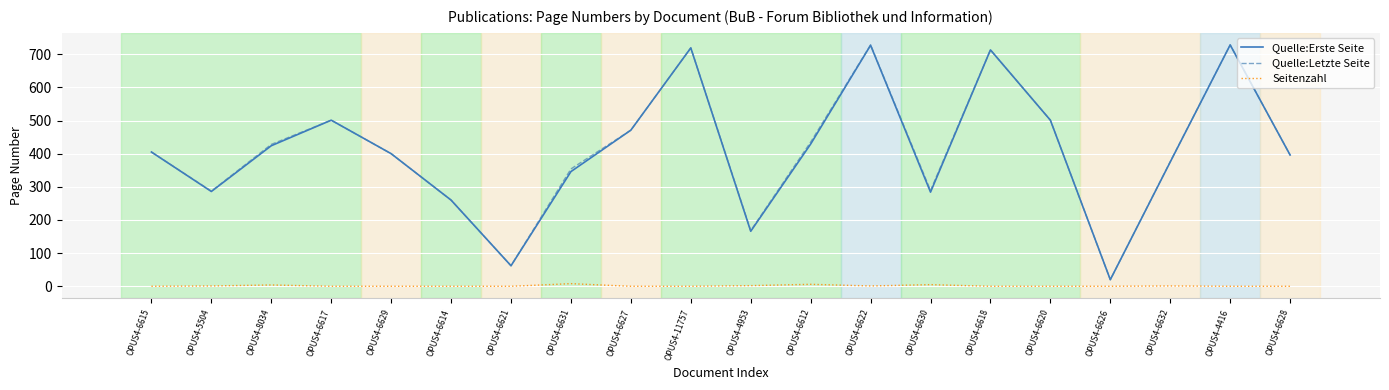

True or false: Quelle:Letzte Seite and Seitenzahl cross at least once.

False